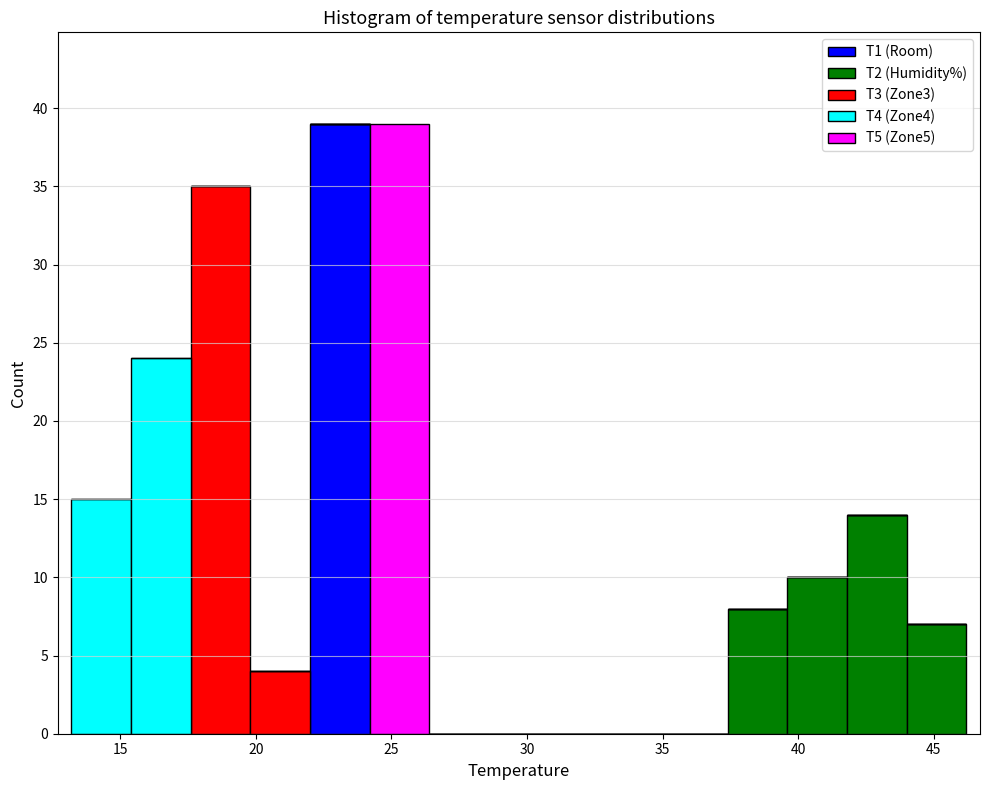

What is the total height of the stacked bar covering 44.0 to 46.2 on the x-axis? Neither the bar edges nor the heights are printed on the chart, so give them approximately, as read against the axes.

7